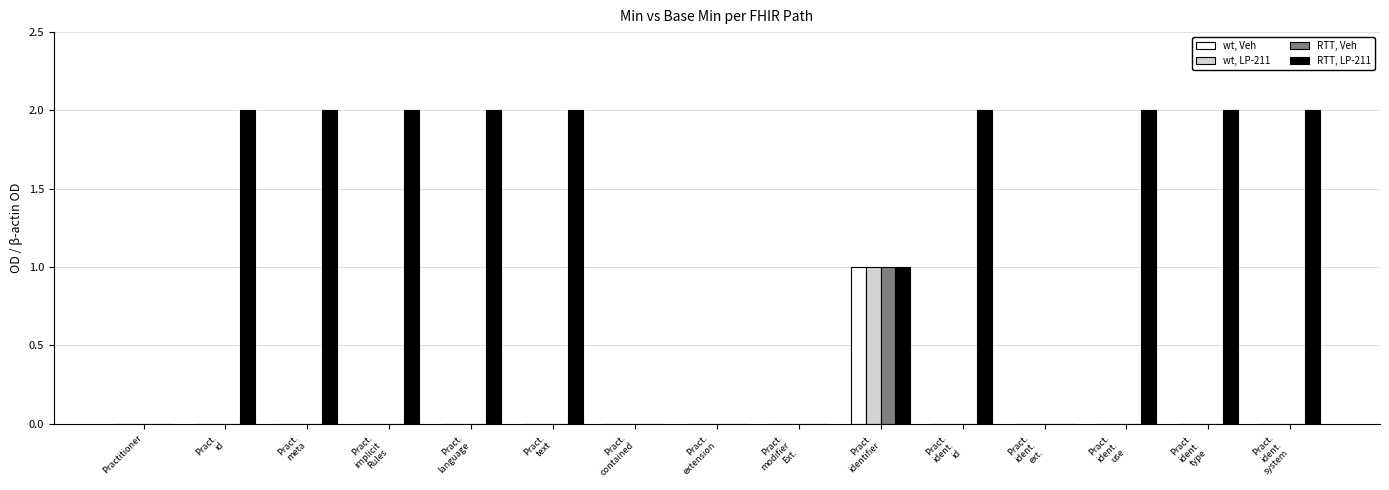

Is it true that RTT, Veh equals 0 at Practitioner?

True